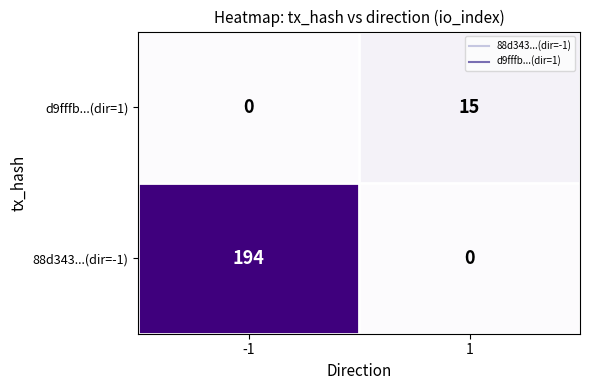

What is the maximum value for d9fffb...(dir=1)?

15